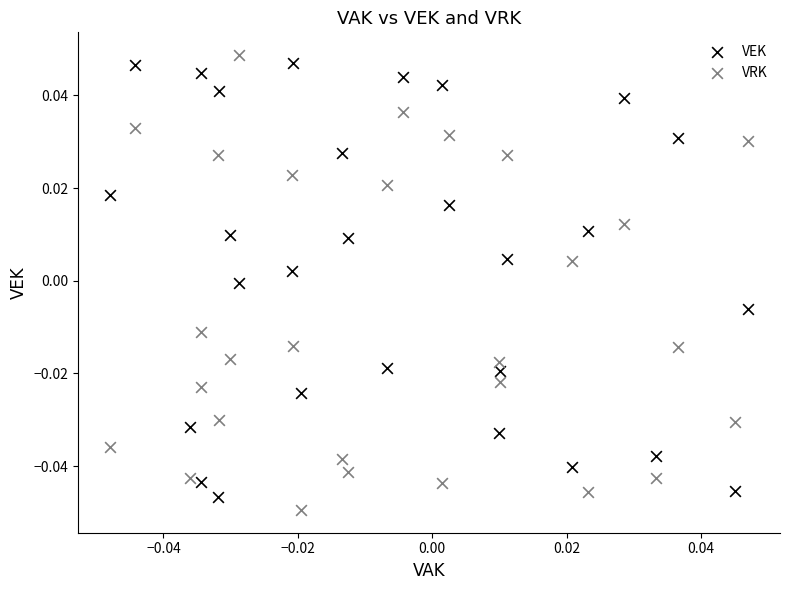

Count the number of points in this scatter plot.

56